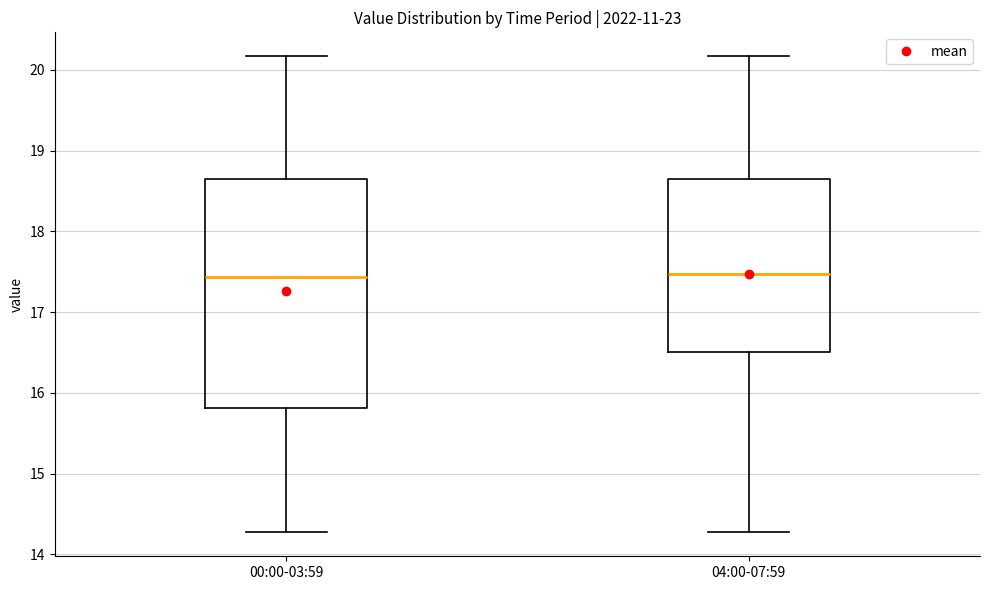

Reading left to right, transcribe this box plot: for each box, give where its median line is, the range the box spans, and where its two whiskers end, as read against the y-axis. The values are not printed on the chart, so give them approximately, as read against the axis.

00:00-03:59: median 17.4, box 15.8 to 18.7, whiskers 14.3 to 20.2
04:00-07:59: median 17.5, box 16.5 to 18.7, whiskers 14.3 to 20.2